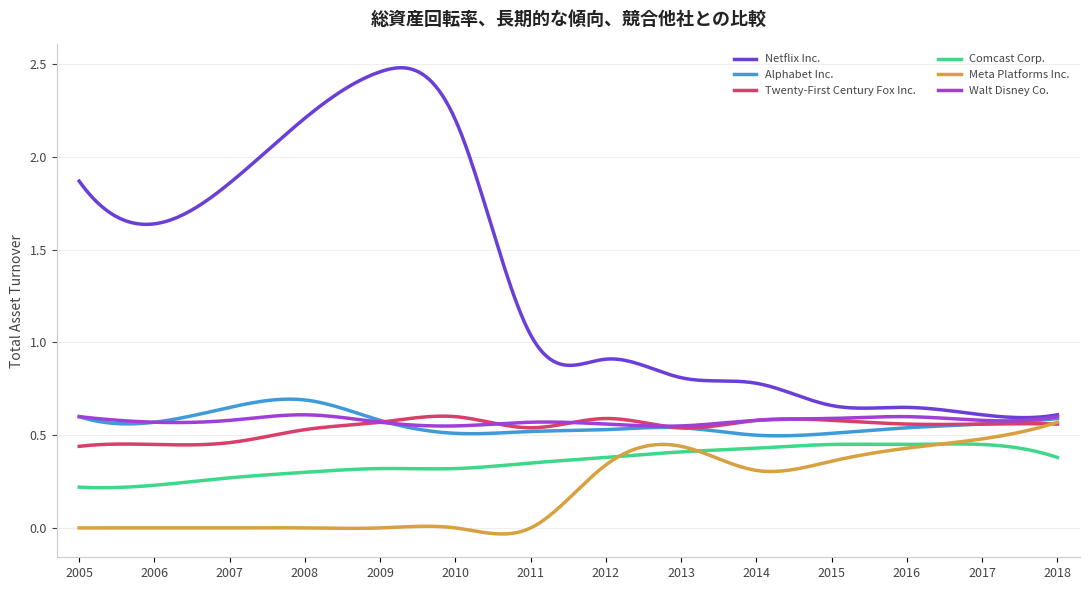

In Netflix Inc., how many points are lower than both neighbors (excluding endpoints)?

4